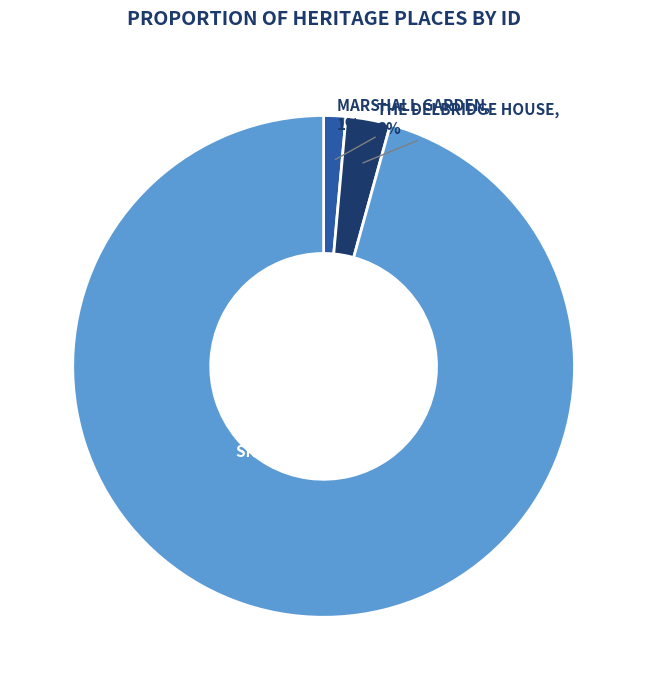

To the nearest percent, what is the average slice percentage?

33%